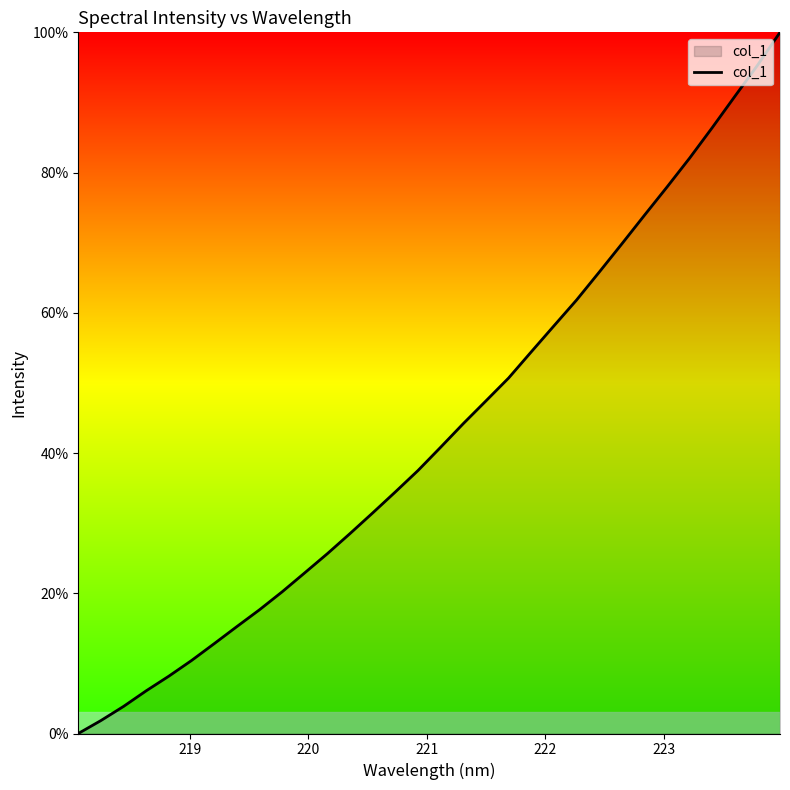

Count the number of values greater than 40.

16